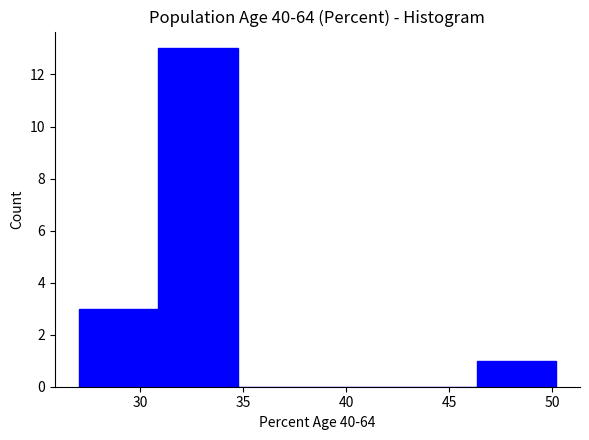

Reading left to right, list every bar in this chart as the range it spans on the x-axis followed by its height. Neither the bar edges nor the heights are printed on the chart, so give them approximately, as read against the axes.

27.0 to 31.0: 3
31.0 to 34.5: 13
34.5 to 38.5: 0
38.5 to 42.5: 0
42.5 to 46.5: 0
46.5 to 50.0: 1